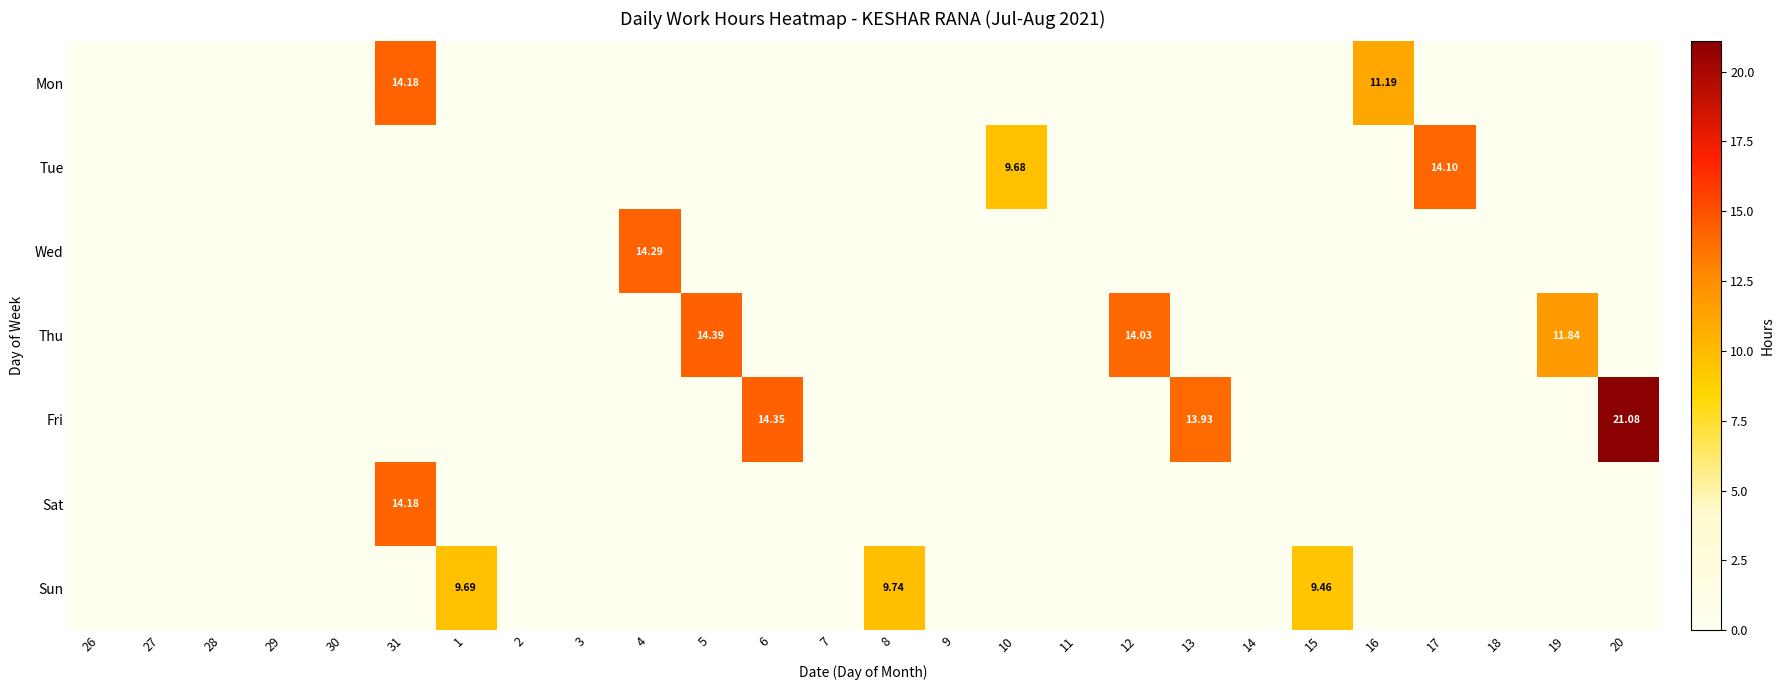

Rank the series at 13 from lowest to highest value.

Mon, Tue, Wed, Thu, Sat, Sun, Fri